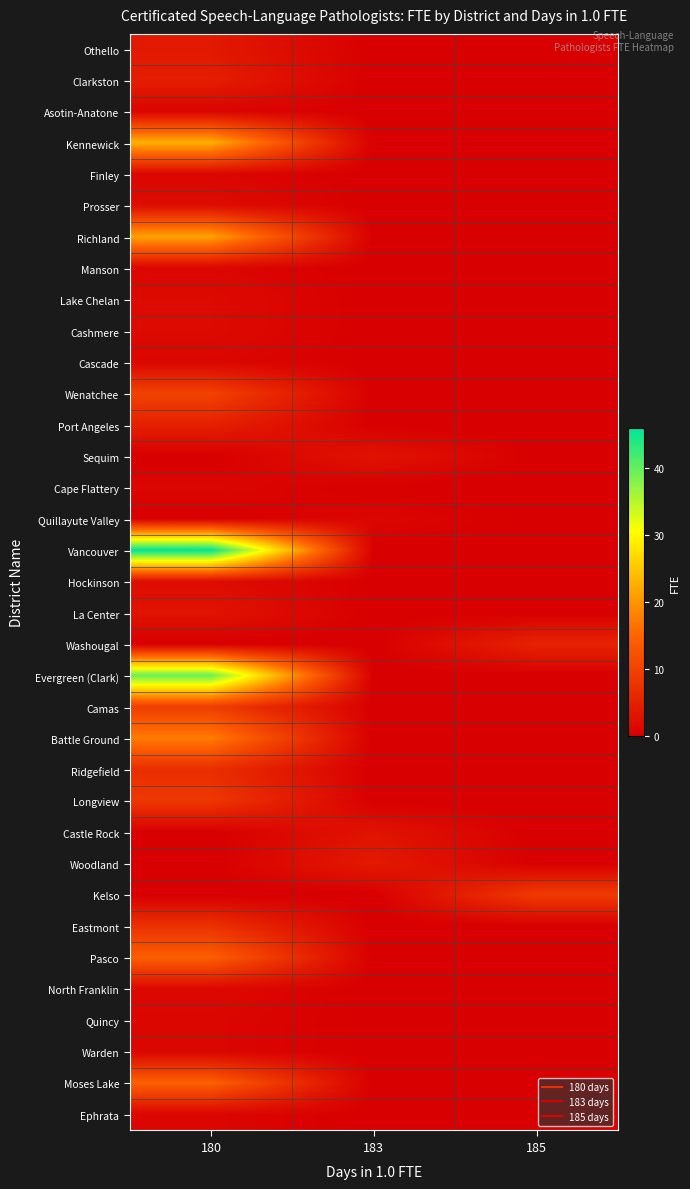

What is the spread (max minus min) of values at 185?

9.0